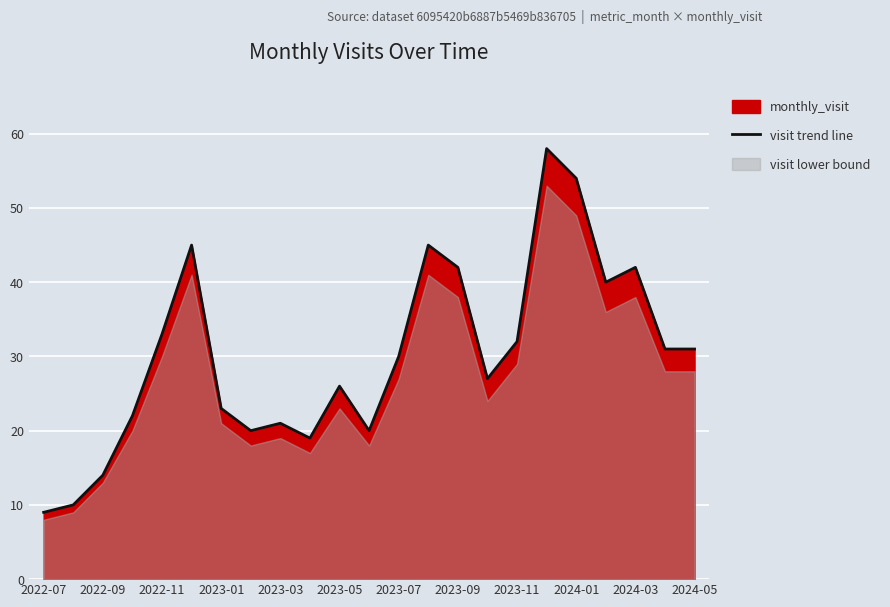

What is the lowest value of the visit trend line series?

9